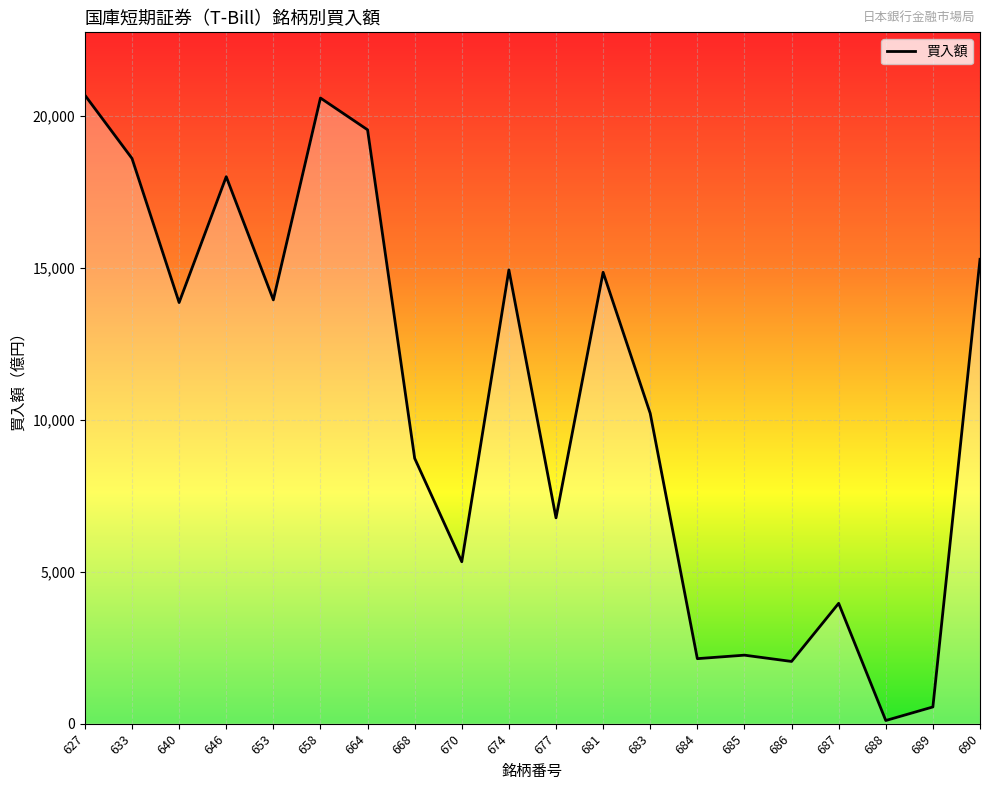

What is the sum of the values at 640 and 627?

34562